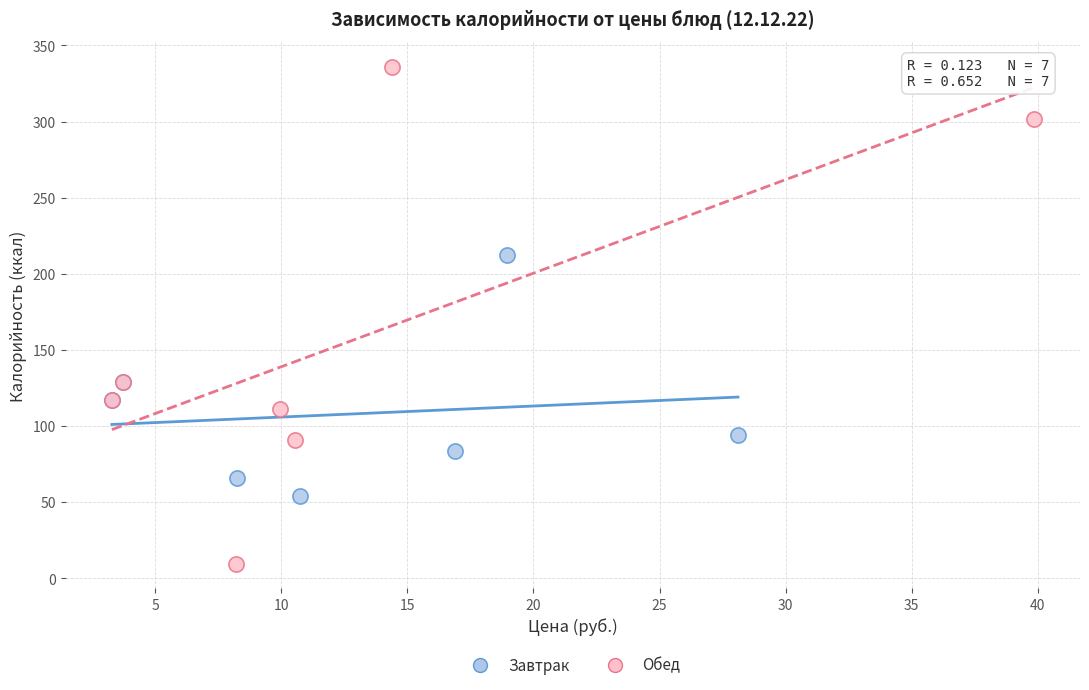

What are all the series names shown in the legend?

Завтрак, Обед